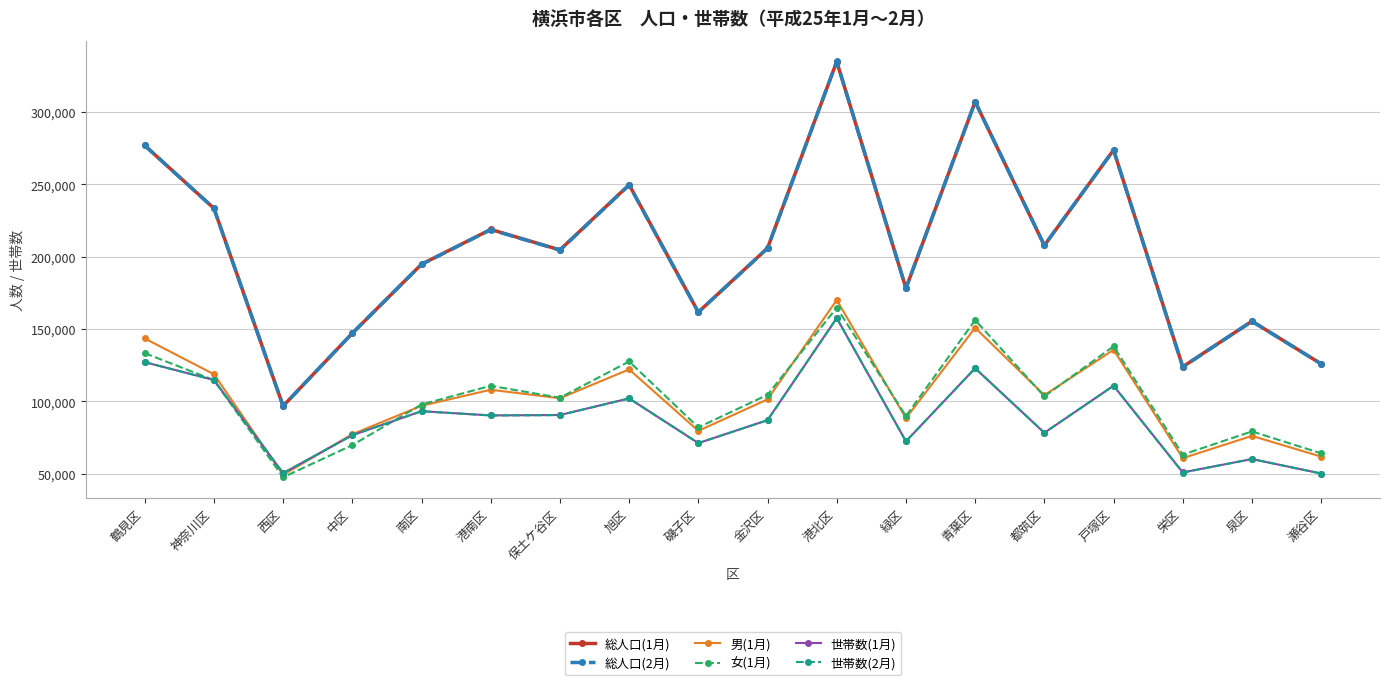

At which category is the sum across all series the highest?

港北区